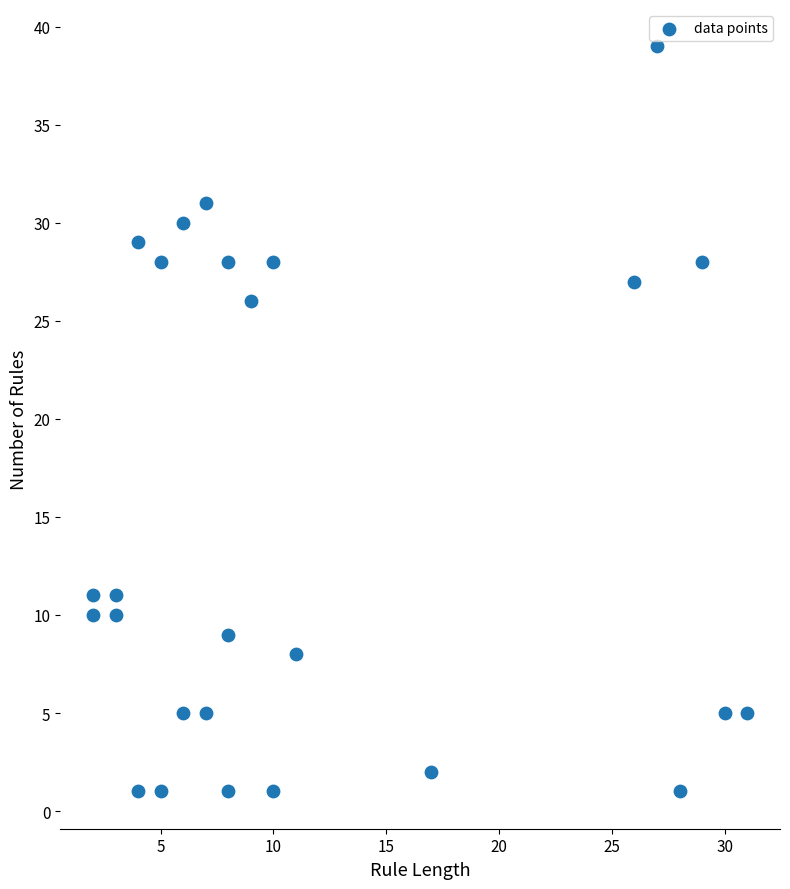

What is the range of Y values (max minus min)?

38